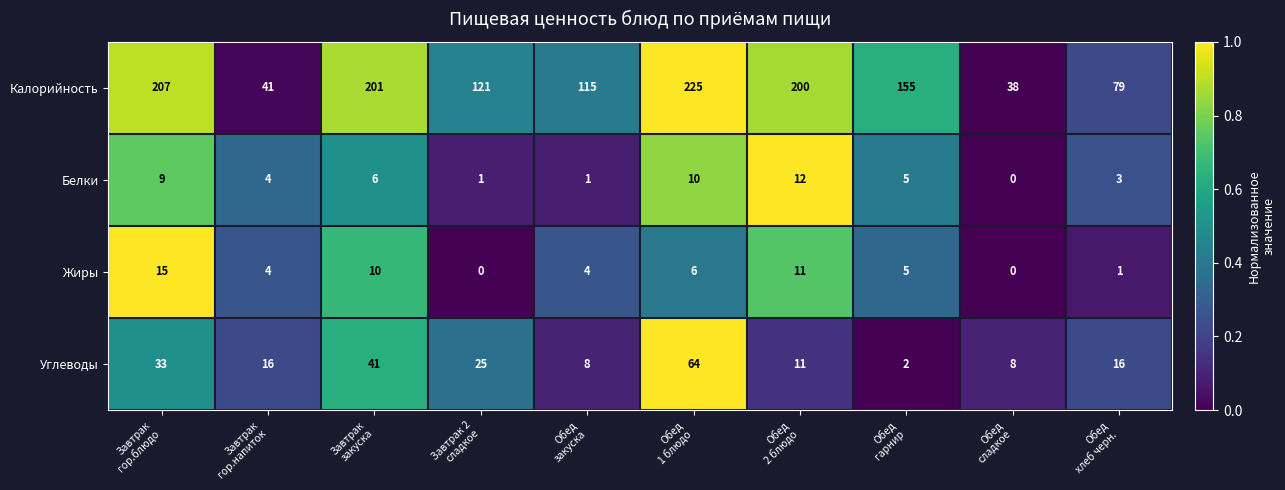

How many categories are shown in the chart?

10